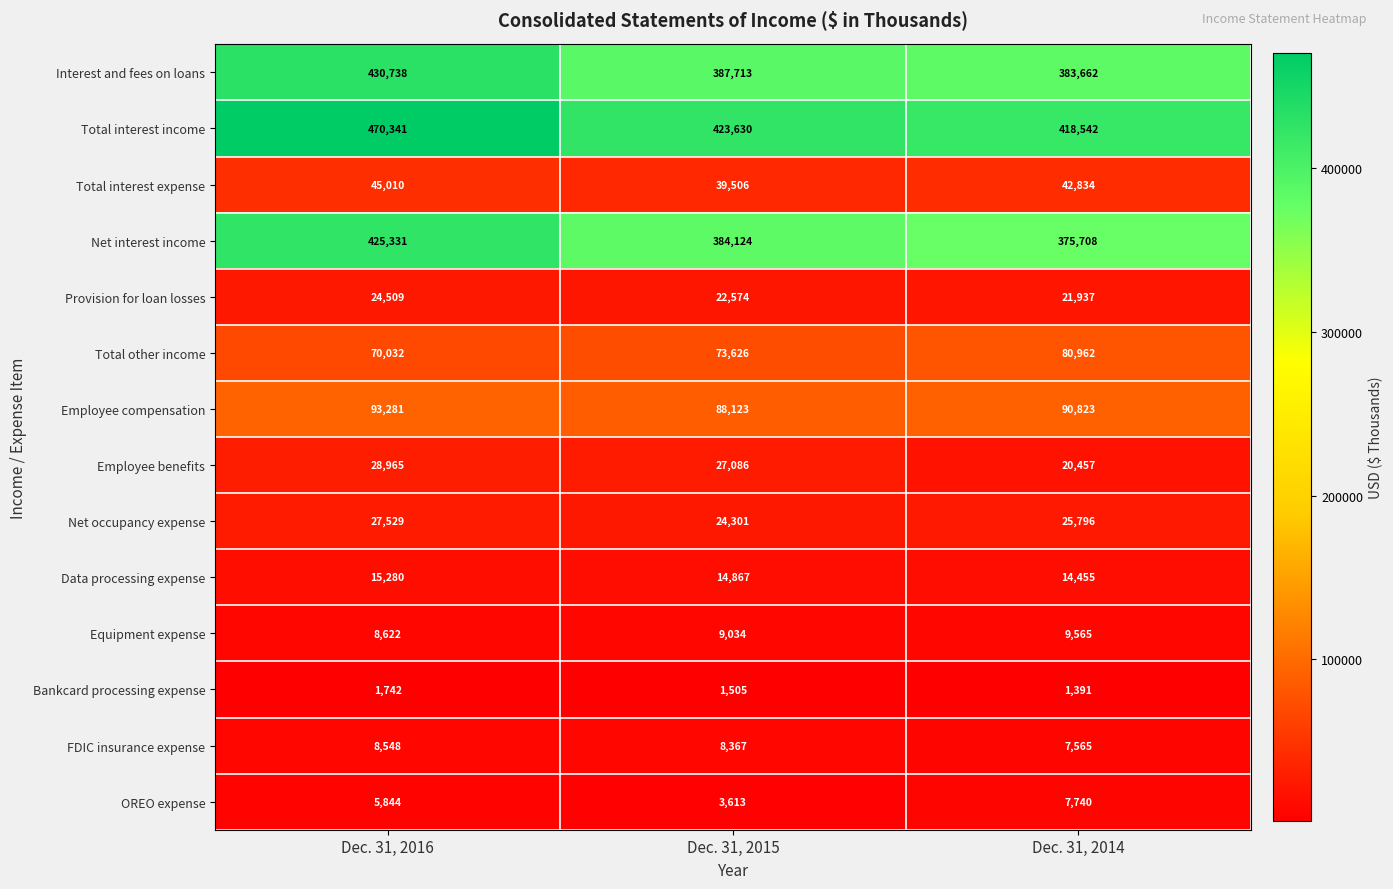

What is the difference between the Employee benefits values at Dec. 31, 2014 and Dec. 31, 2016?

8508